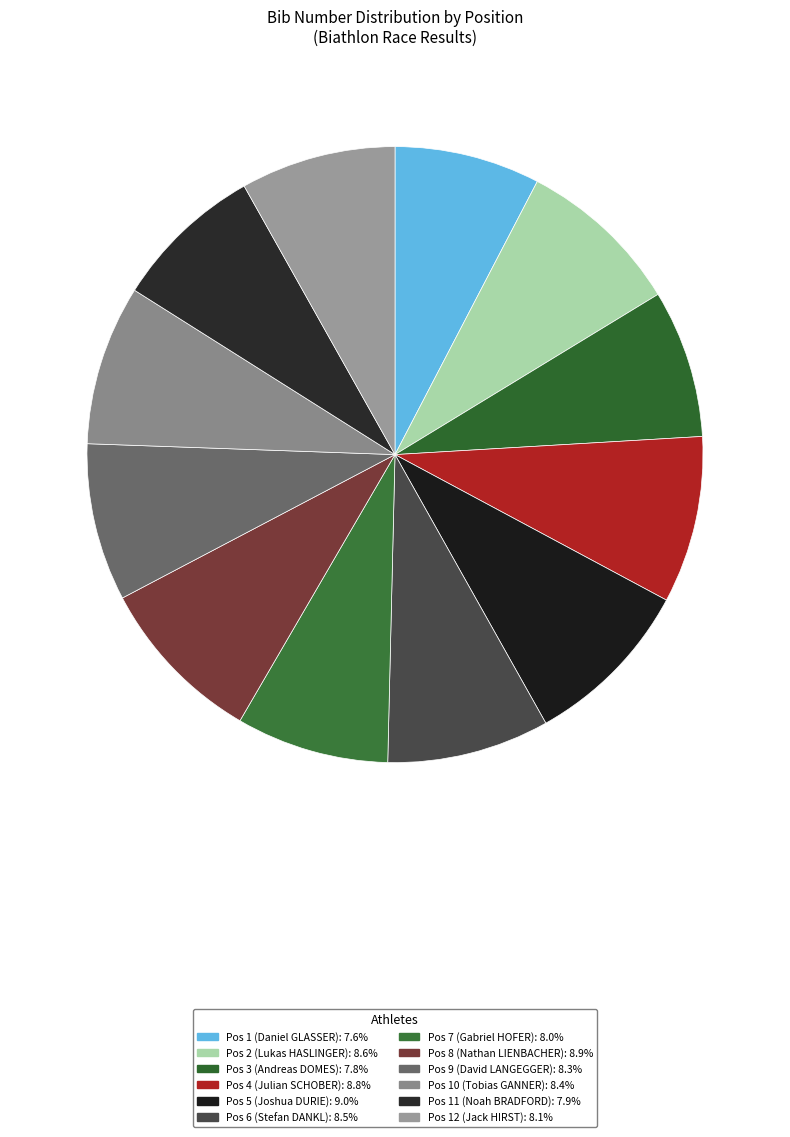

What is the ratio of the value at Pos 7 (Gabriel HOFER) to the value at Pos 10 (Tobias GANNER)?

1.0